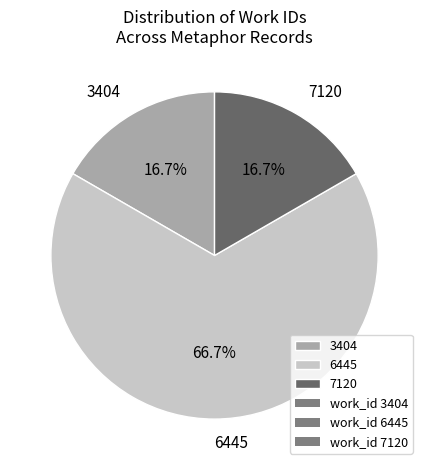

How many slices are in this pie chart?

3